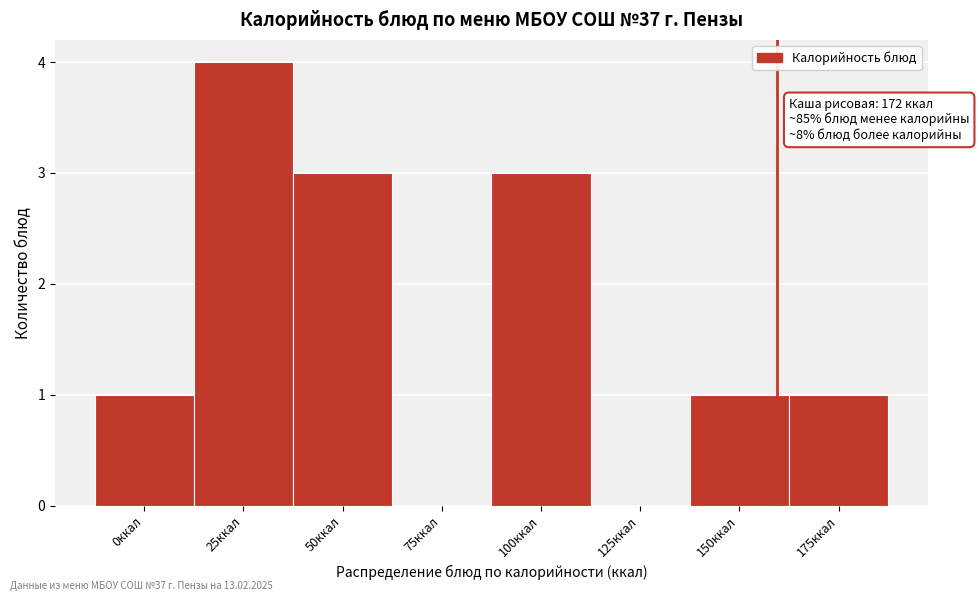

Reading left to right, extract all data points from this chart.

0ккал=1	25ккал=4	50ккал=3	75ккал=0	100ккал=3	125ккал=0	150ккал=1	175ккал=1